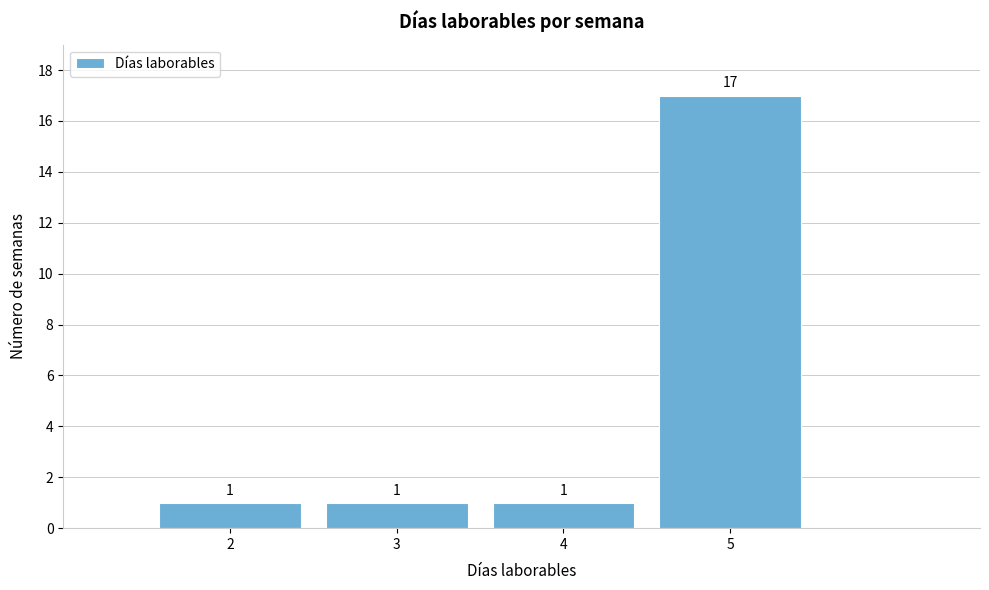

Which range on the x-axis has the tallest bar?

4.5 to 5.5